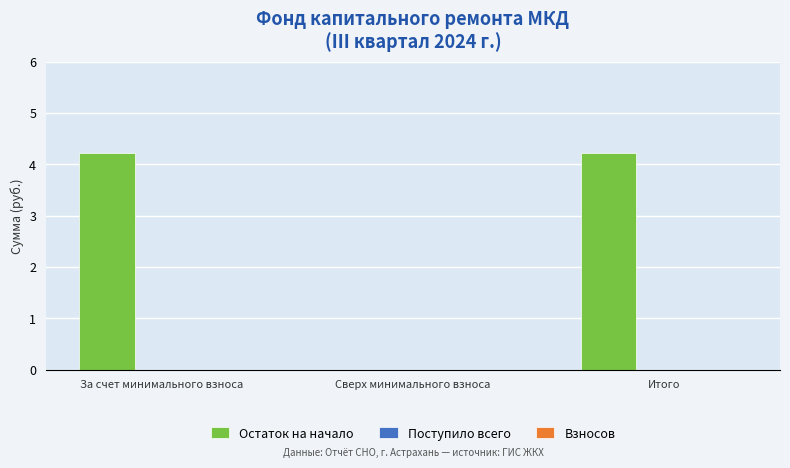

What is the sum of all values?

8.4